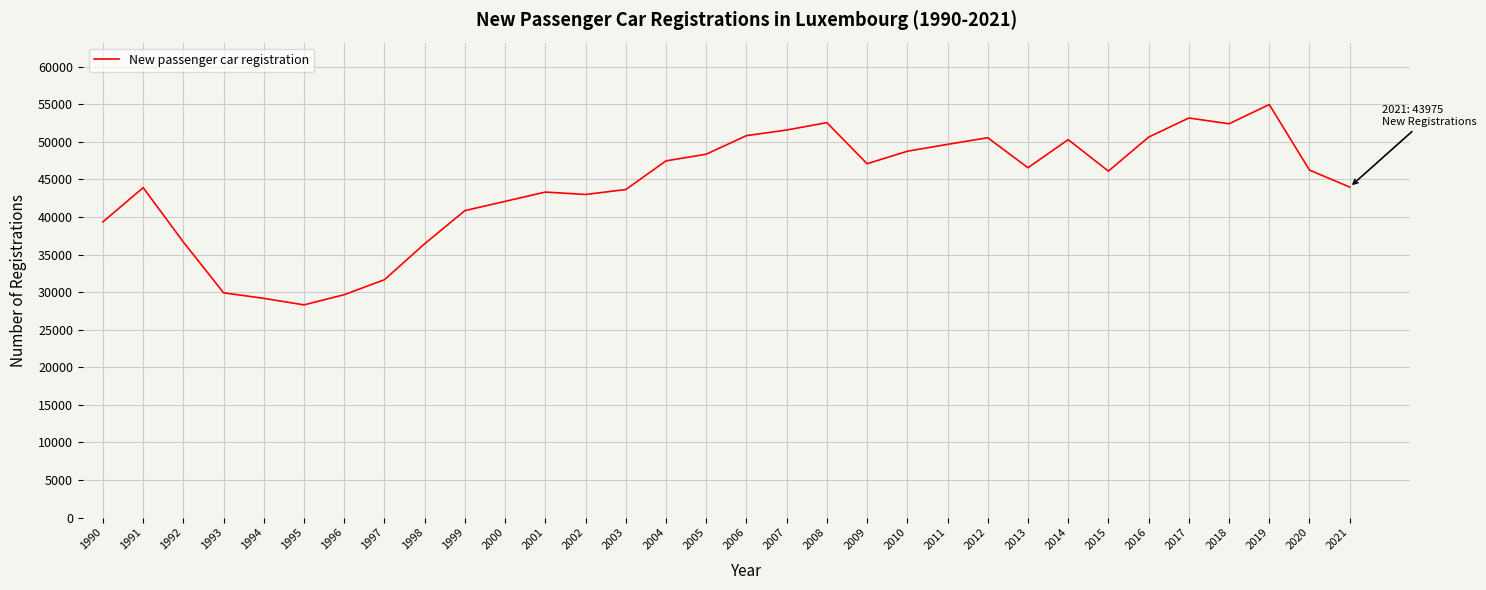

Which has a higher value, 2017 or 2018?

2017